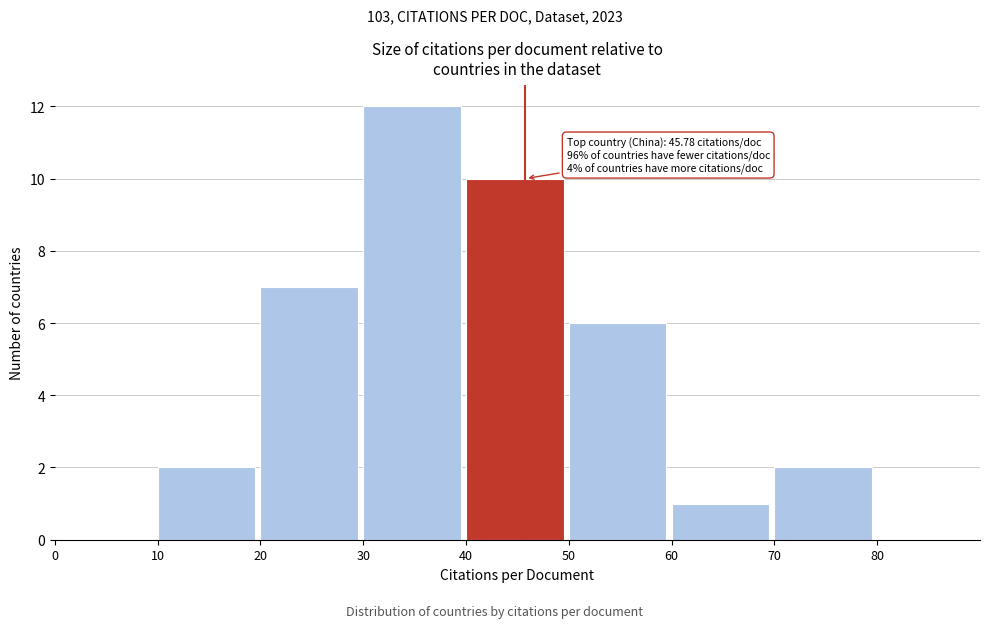

Over which range of the x-axis is the bar tallest?

30 to 40